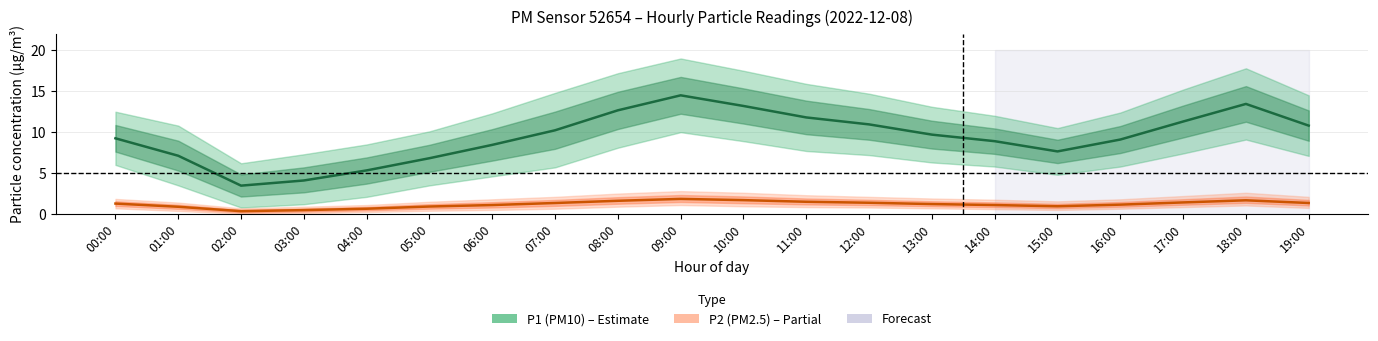

True or false: P1 (PM10) has a value of 7.7 at 15:00.

True